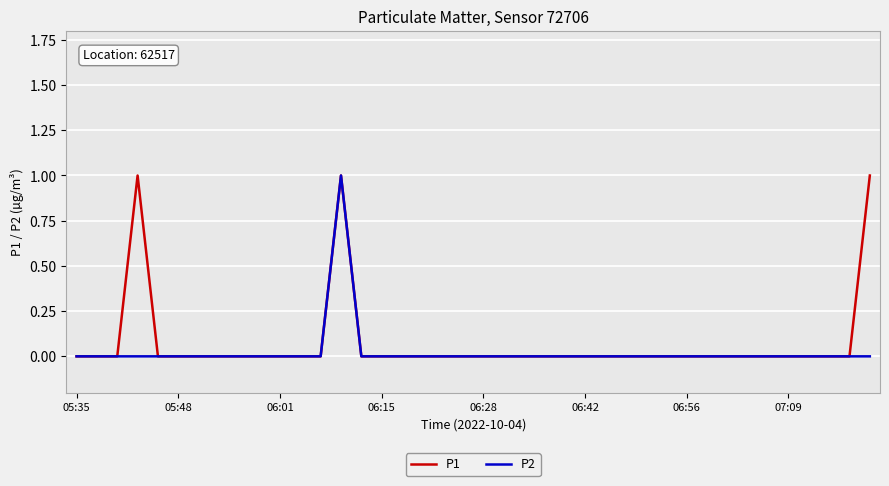

Reading left to right, what are all the values shown in this chart?

P1: 0	0	0	1	0	0	0	0	0	0	0	0	0	1	0	0	0	0	0	0	0	0	0	0	0	0	0	0	0	0	0	0	0	0	0	0	0	0	0	1
P2: 0	0	0	0	0	0	0	0	0	0	0	0	0	1	0	0	0	0	0	0	0	0	0	0	0	0	0	0	0	0	0	0	0	0	0	0	0	0	0	0